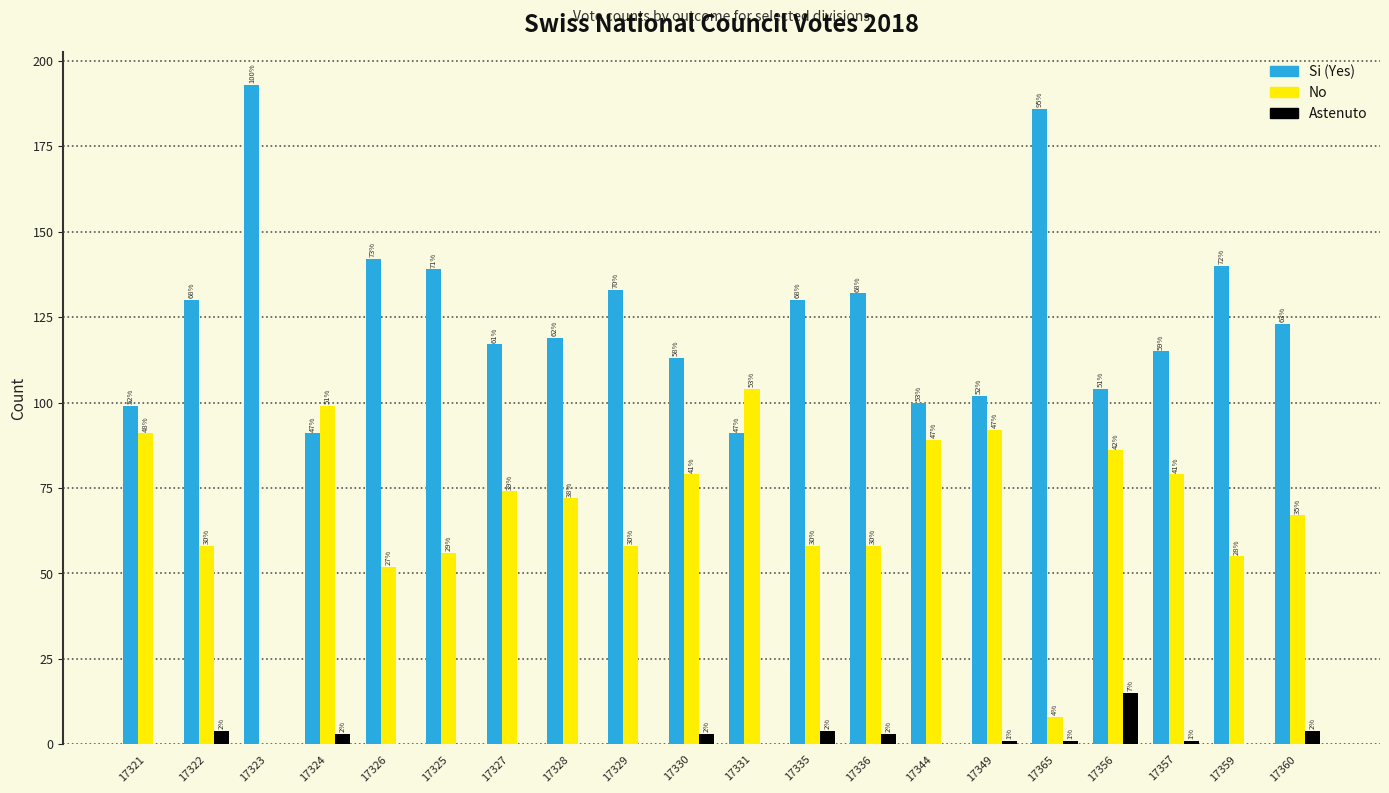

How many groups of bars are there?

20